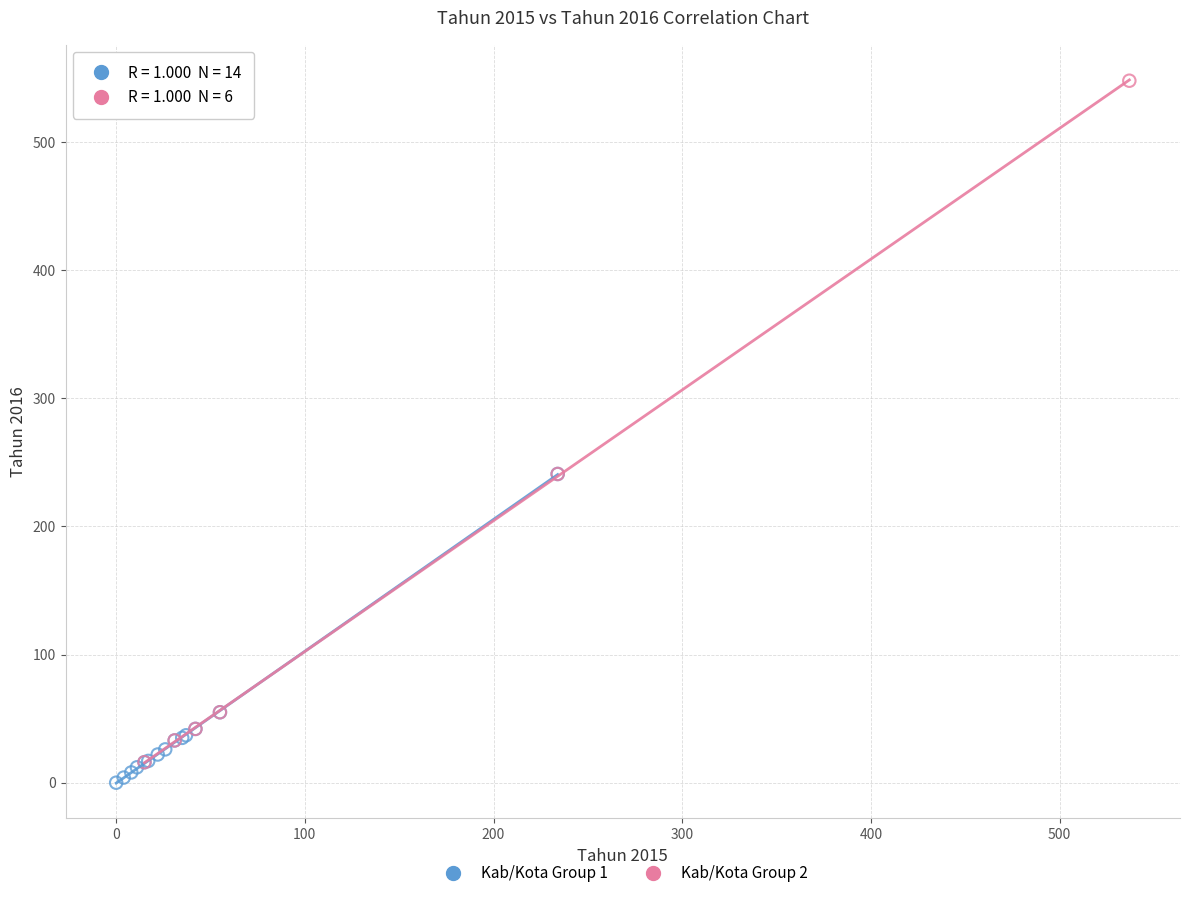

Which series reaches the maximum Y coordinate?

Kab/Kota Group 2